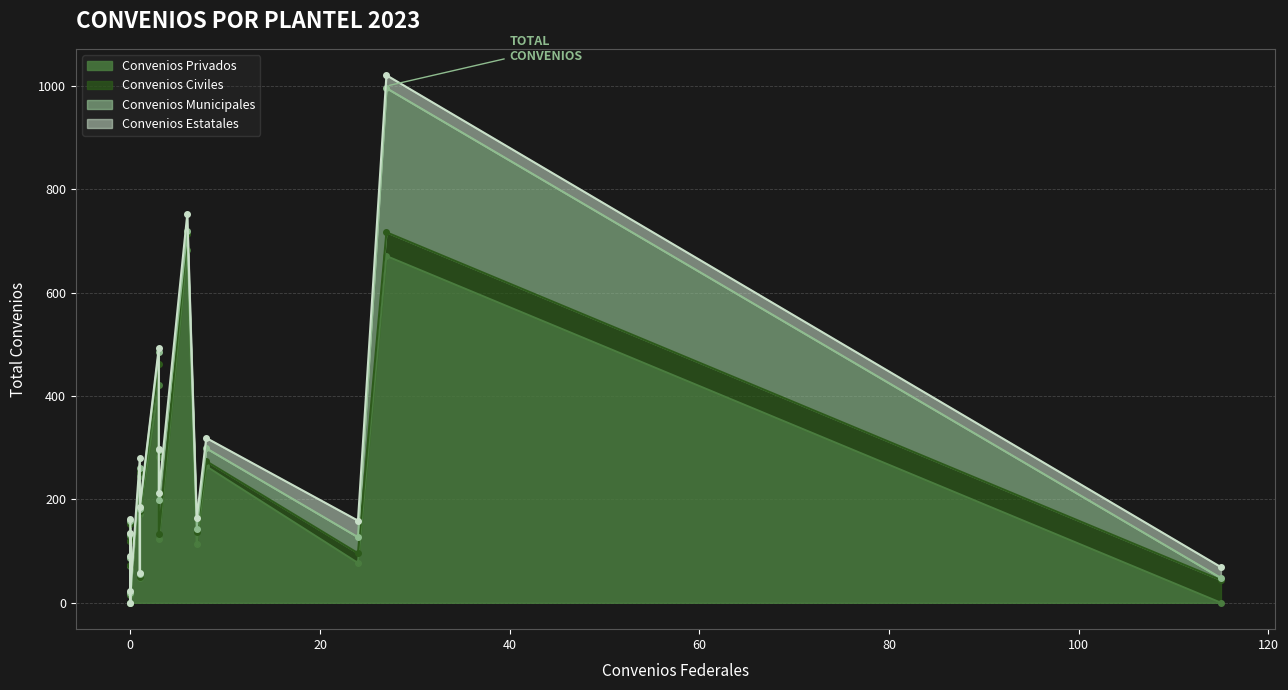

True or false: convenios_estatales and convenios_privados intersect in this chart.

True